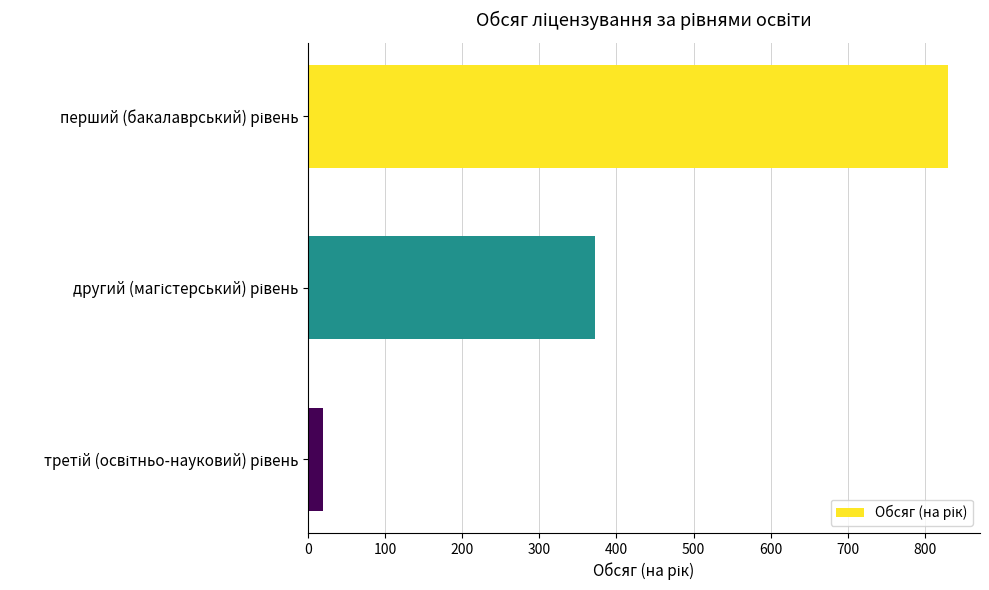

Reading top to bottom, transcribe all the data shown in this chart.

830	372	20